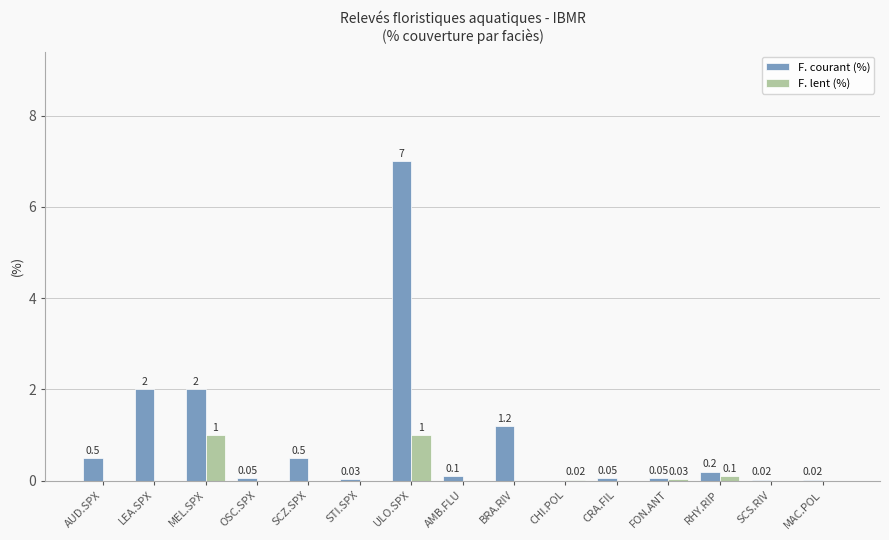

Is the value of F. courant (%) at AUD.SPX greater than the value of F. lent (%) at LEA.SPX?

Yes